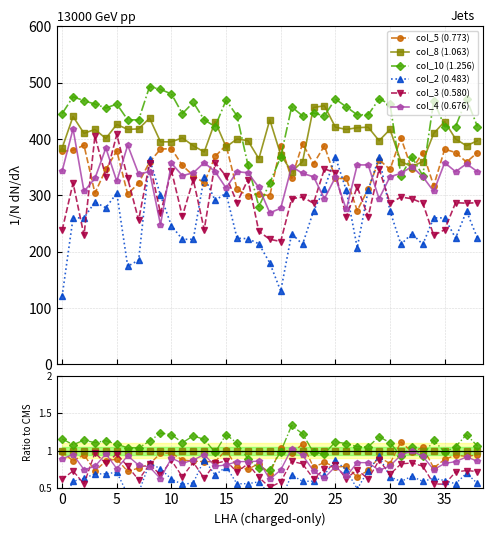

What are all the series names shown in the legend?

col_5 (0.773), col_8 (1.063), col_10 (1.256), col_2 (0.483), col_3 (0.580), col_4 (0.676)